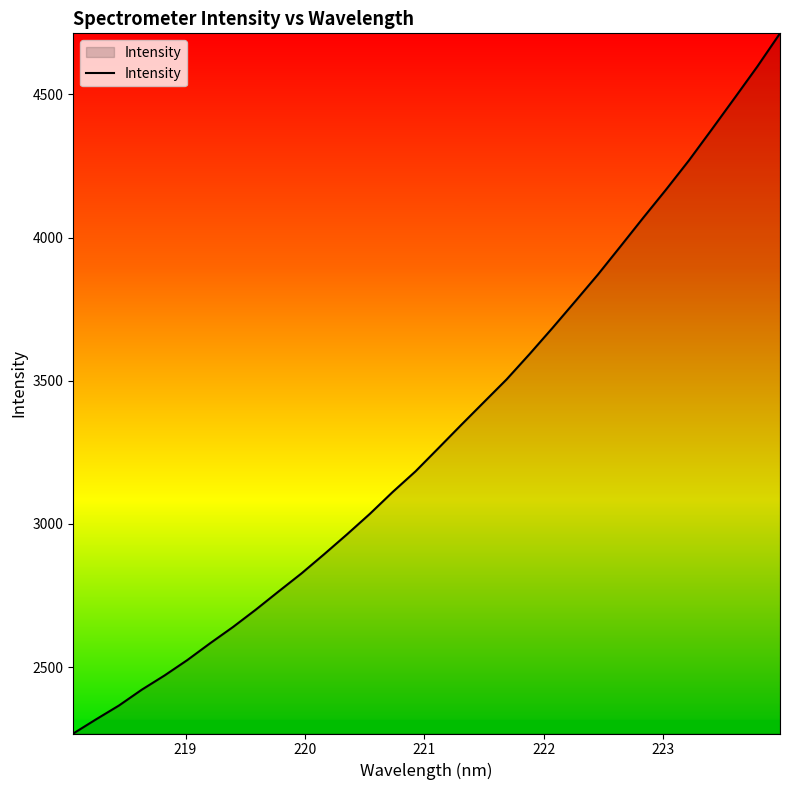

What is the greatest value displayed?

4713.2